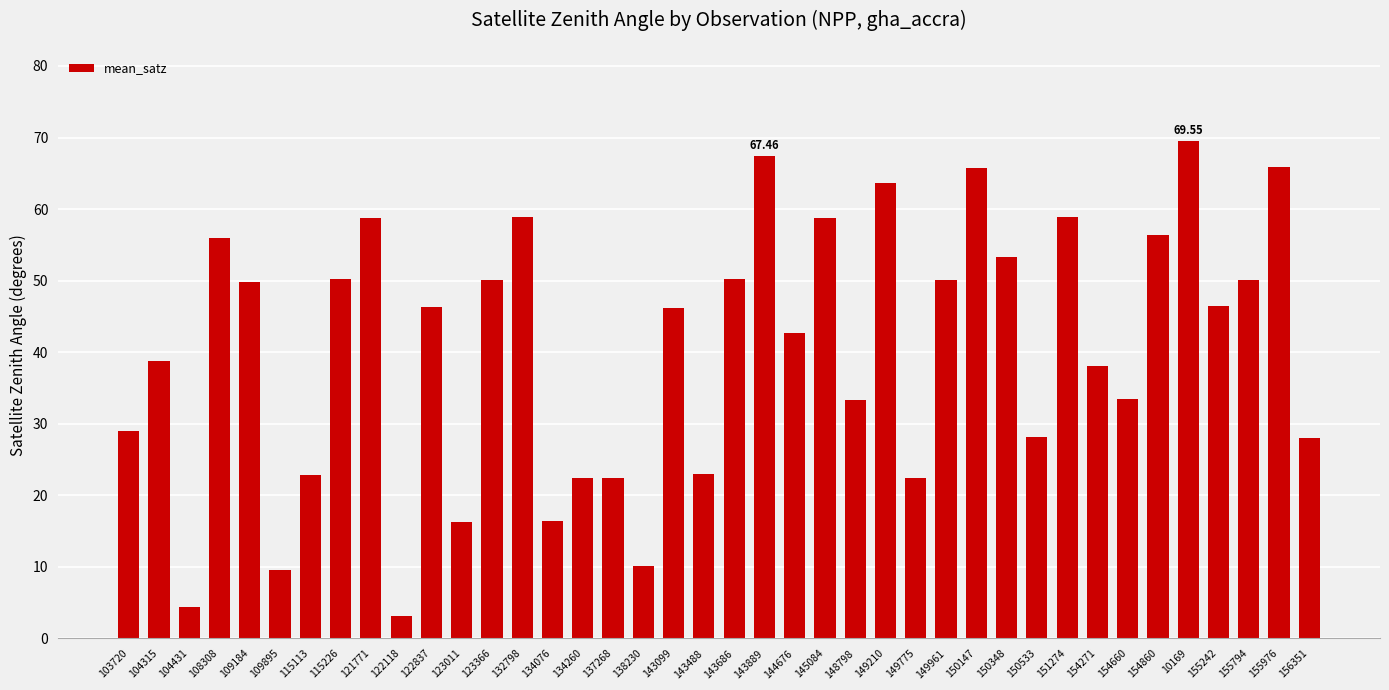

What is the difference between the values at 149961 and 150533?

21.8